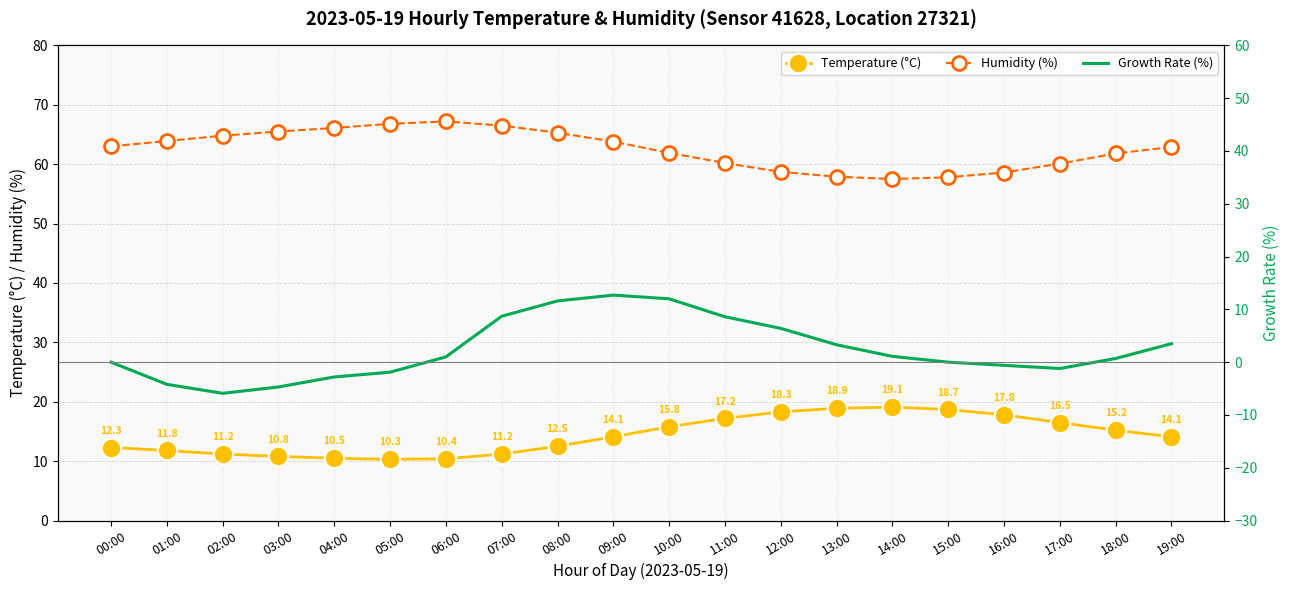

Reading left to right, list all the values displayed in this chart.

Temperature (°C): 12.3	11.8	11.2	10.8	10.5	10.3	10.4	11.2	12.5	14.1	15.8	17.2	18.3	18.9	19.1	18.7	17.8	16.5	15.2	14.1
Humidity (%): 63.0	63.9	64.8	65.5	66.1	66.8	67.2	66.5	65.3	63.8	61.9	60.2	58.7	57.9	57.5	57.8	58.6	60.1	61.8	62.9
Growth Rate (%): 0.0	-4.2	-5.9	-4.7	-2.8	-1.9	1.0	8.7	11.6	12.7	12.0	8.6	6.4	3.3	1.1	0.0	-0.6	-1.2	0.7	3.5